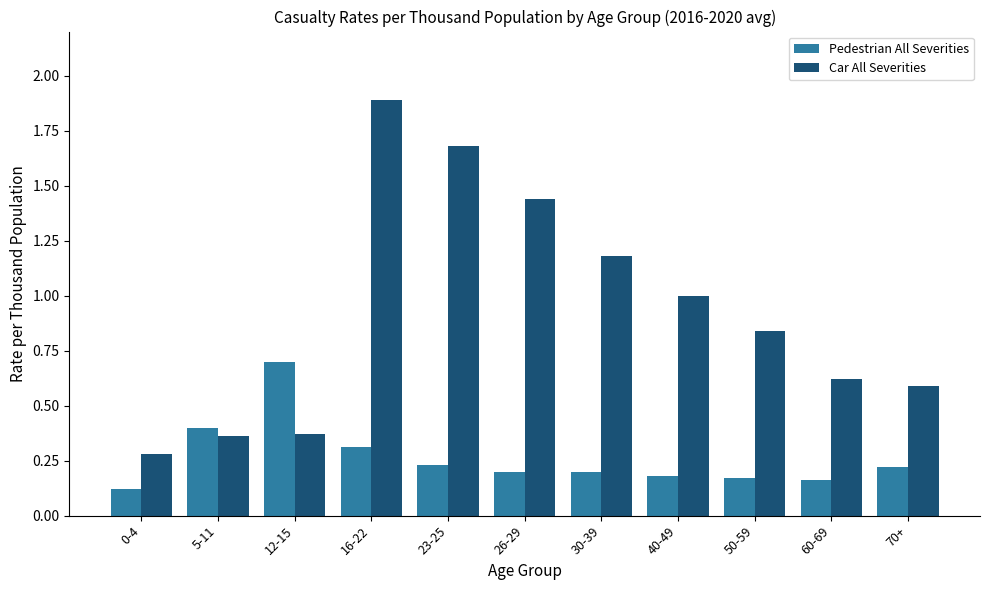

Which series has the largest total across all categories?

Car All Severities